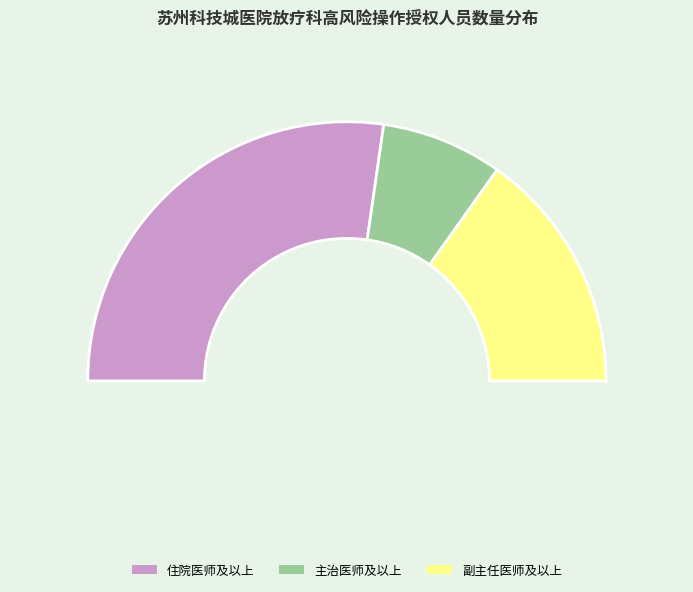

To the nearest percent, what is the combined percentage of CT引导下后腹膜穿刺术 and CT引导下肺穿刺术?

13%